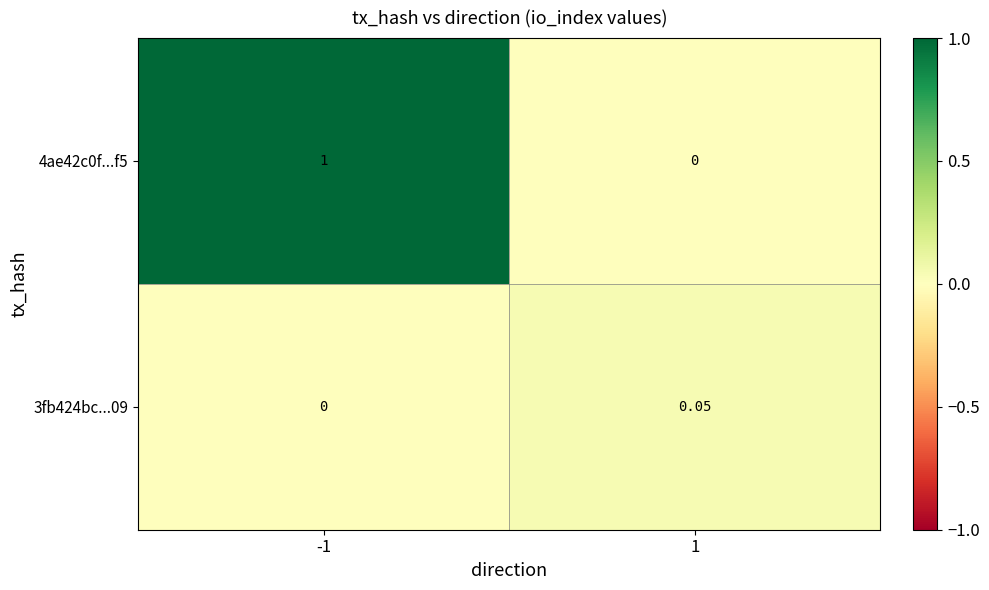

Is the value of 3fb424bc...09 at 1 greater than the value of 4ae42c0f...f5 at 1?

Yes